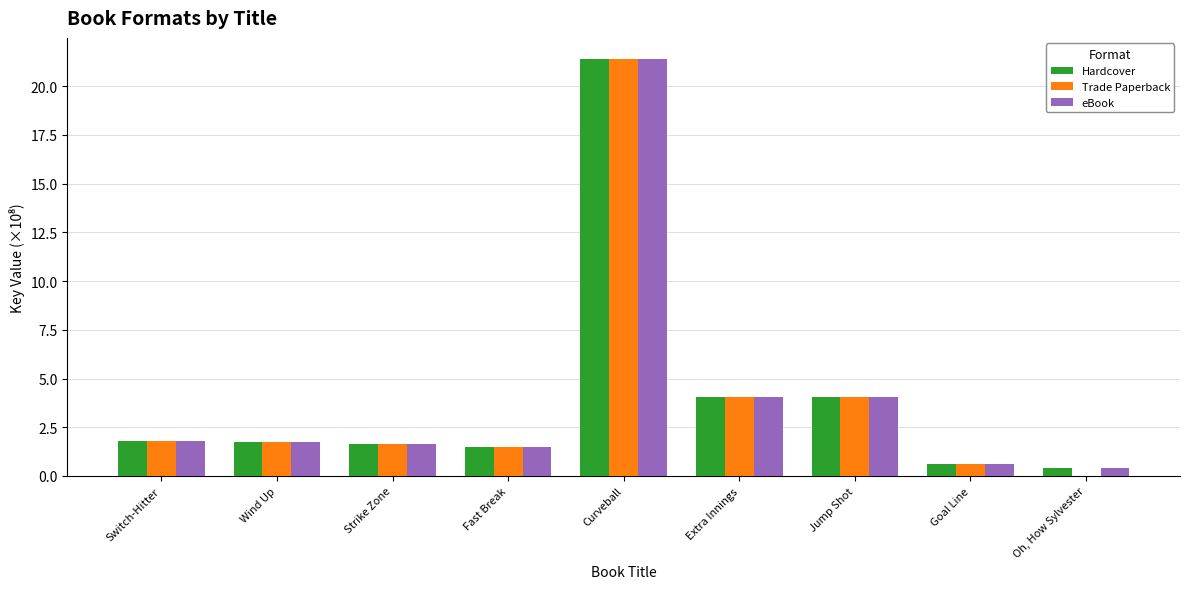

Is the value of Trade Paperback at Oh, How Sylvester greater than the value of eBook at Extra Innings?

No